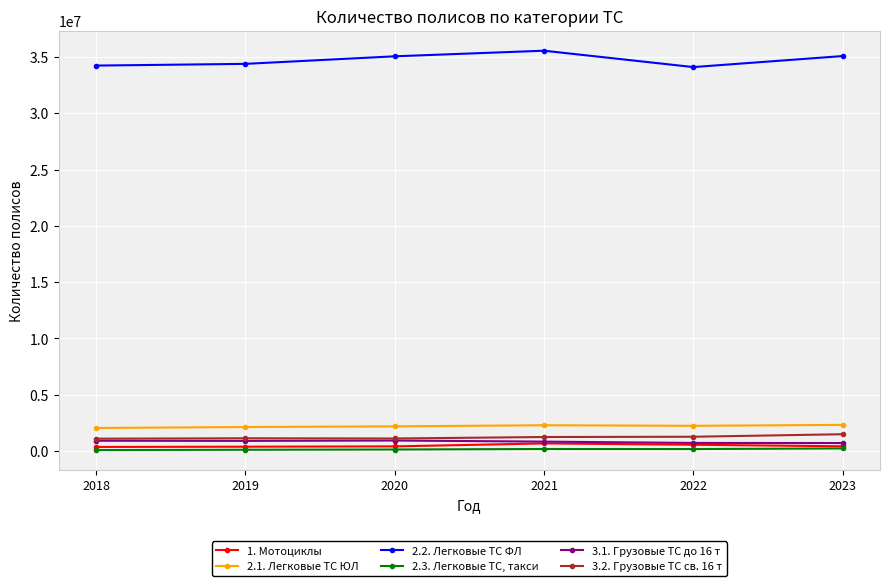

The value of 2.2. Легковые ТС ФЛ at 2018 is 21462940. True or false?

False